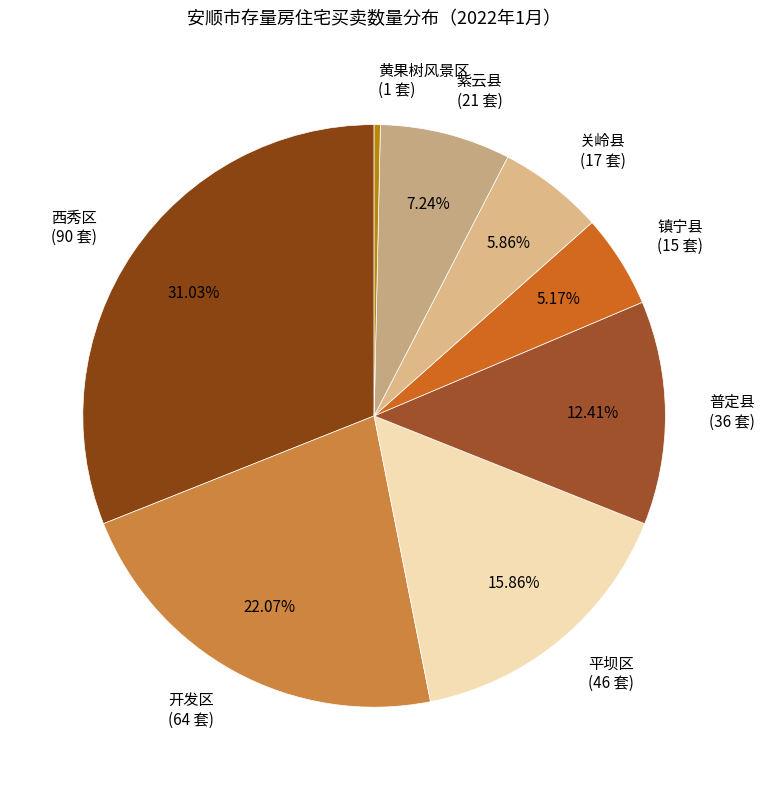

What percentage is the 关岭县 slice, to the nearest percent?

6%